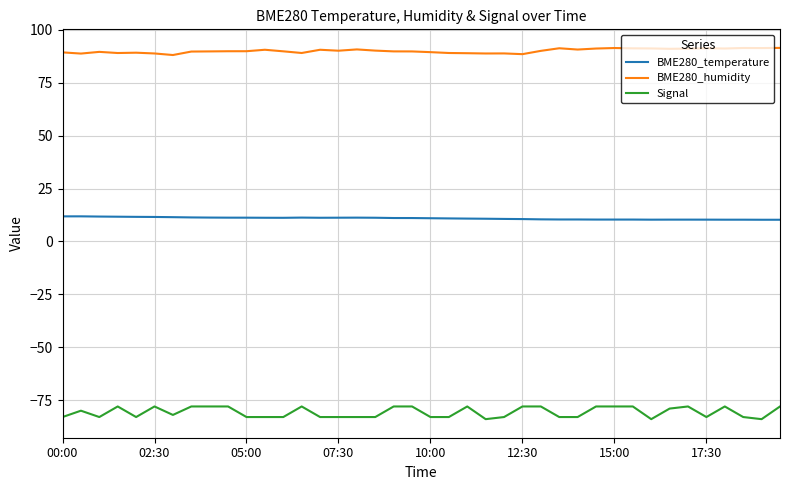

What is the average value of the BME280_temperature series?

10.9